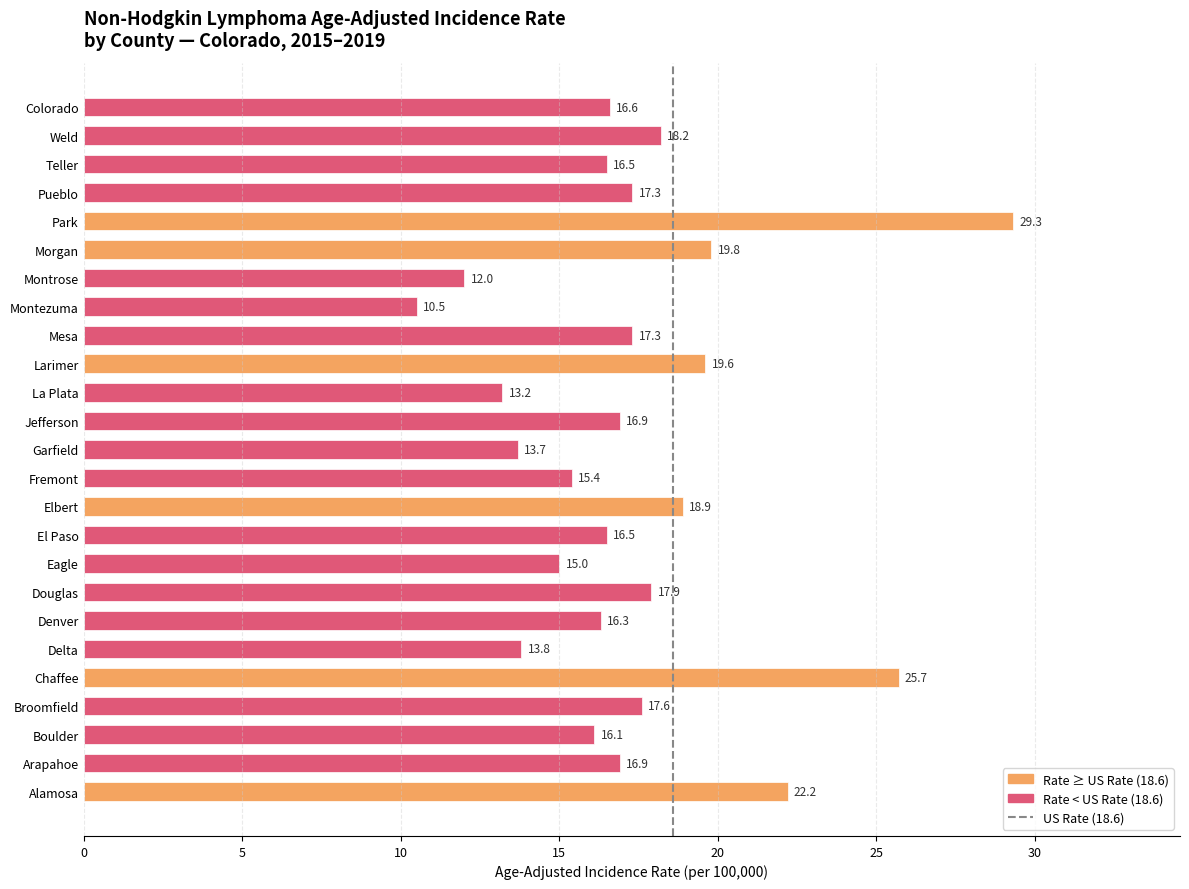

True or false: the data shows 10.5 at Montezuma.

True